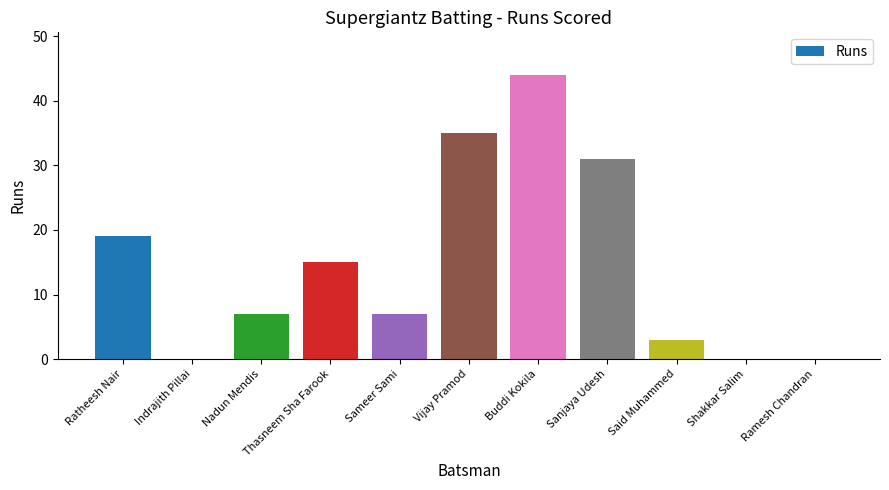

What value does the data have at Buddi Kokila?

44